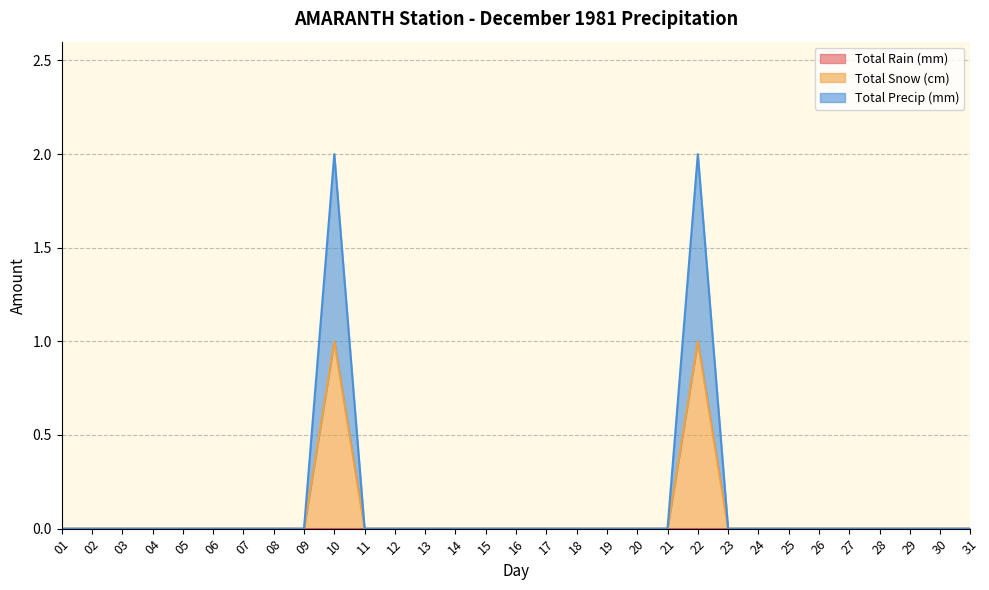

The value of Total Precip (mm) at 16 is -1. True or false?

False